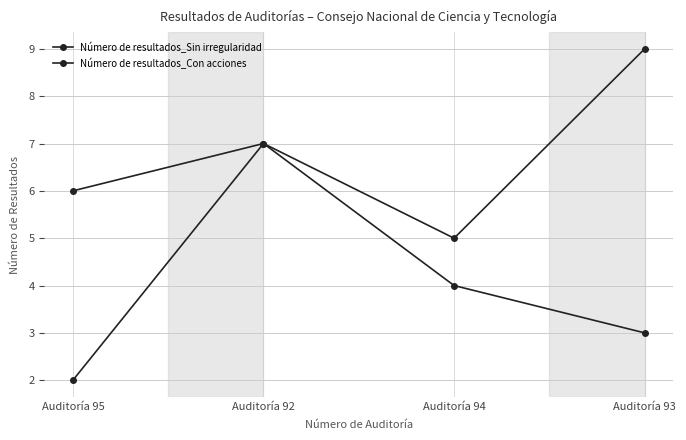

How many lines are shown in the chart?

2